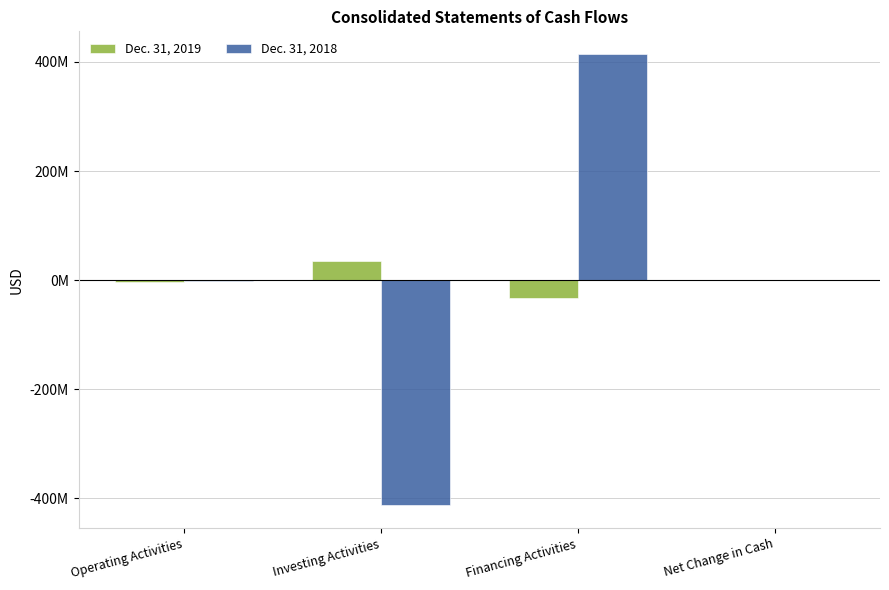

Is the value of Dec. 31, 2019 at Investing Activities greater than the value of Dec. 31, 2018 at Financing Activities?

No